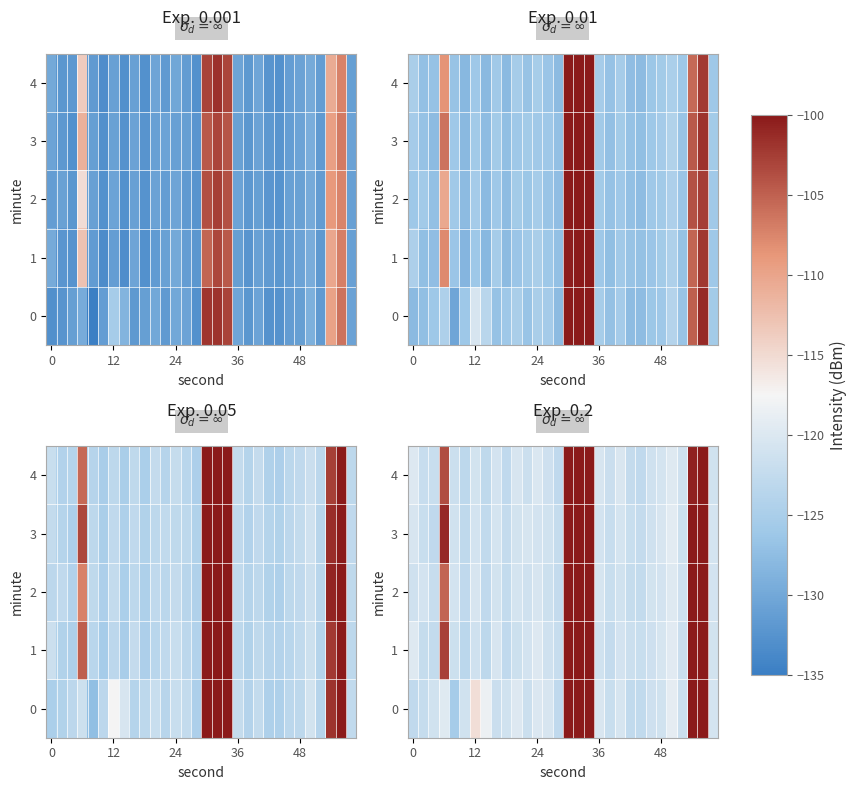

How many distinct data groups are displayed?

5